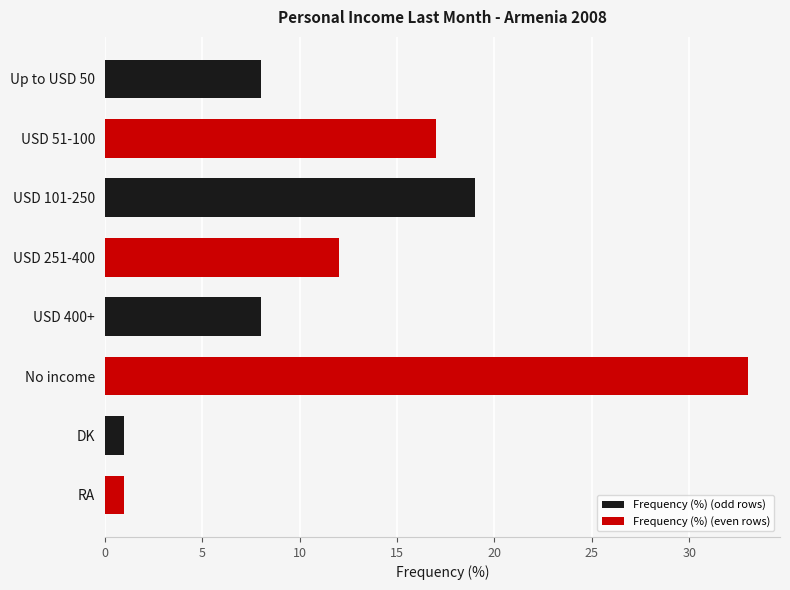

The value at DK is 1. True or false?

True